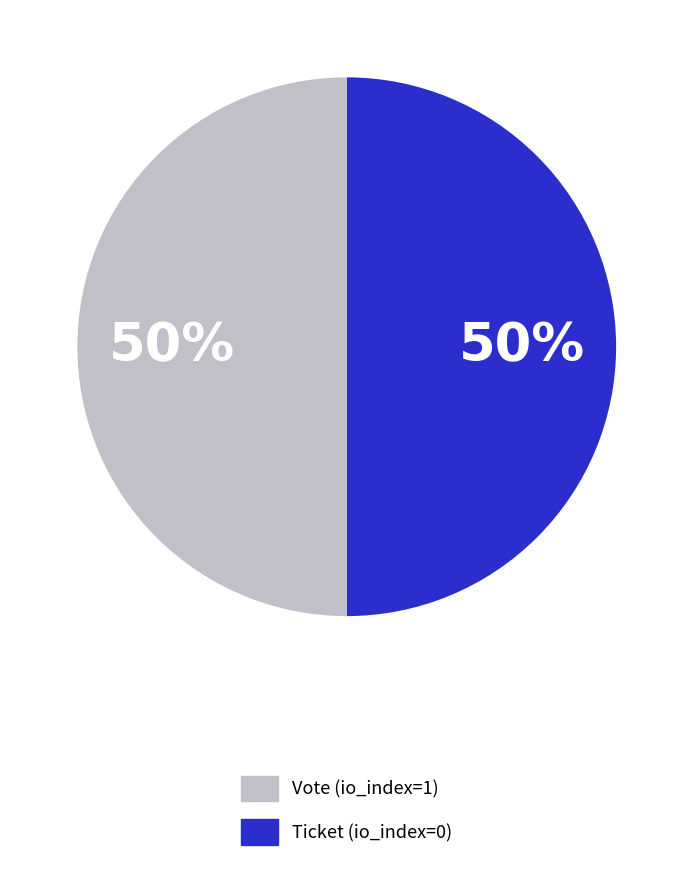

What percentage is the Ticket slice, to the nearest percent?

50%